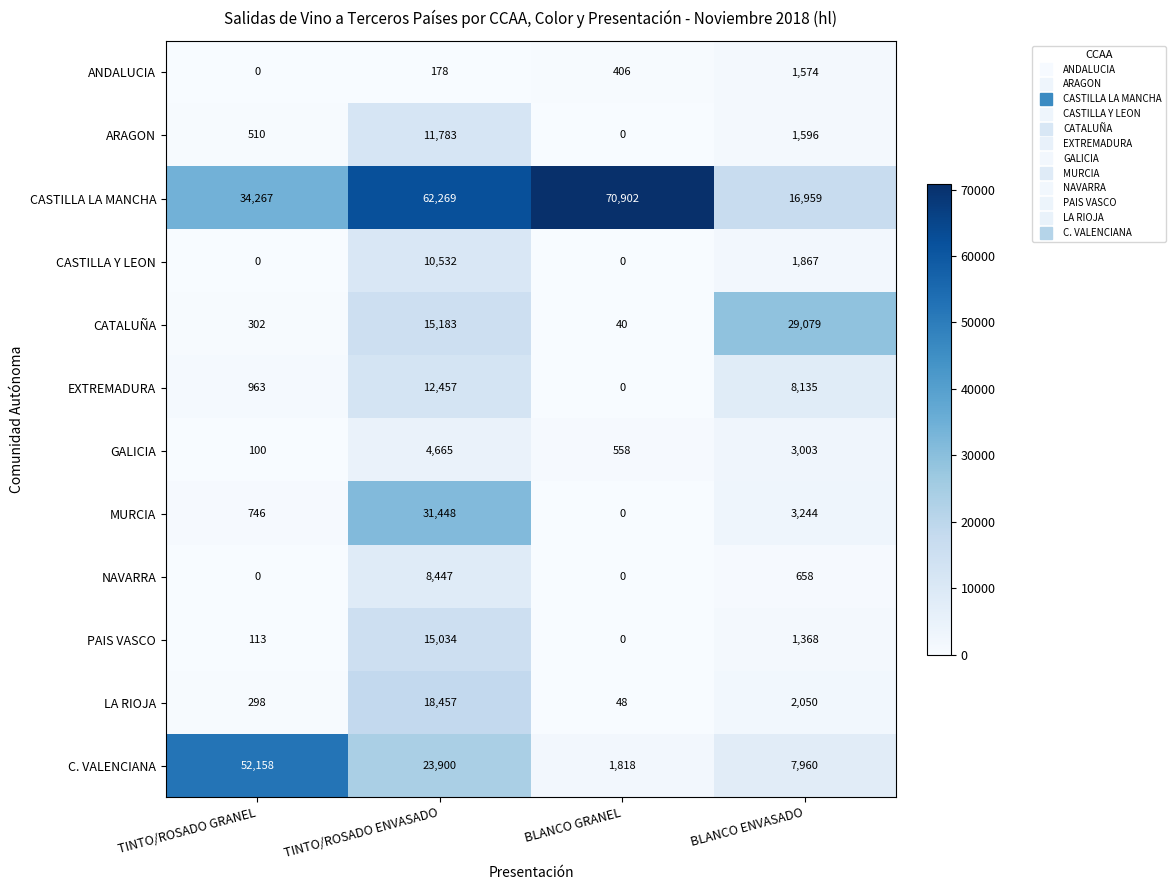

What is the difference between the C. VALENCIANA values at BLANCO ENVASADO and TINTO/ROSADO GRANEL?

44198